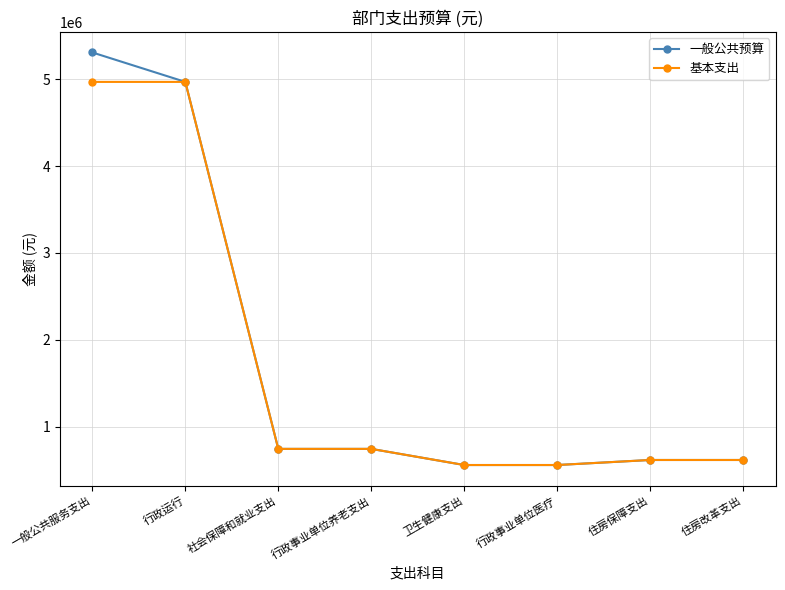

What is the spread (max minus min) of values at 一般公共服务支出?

339200